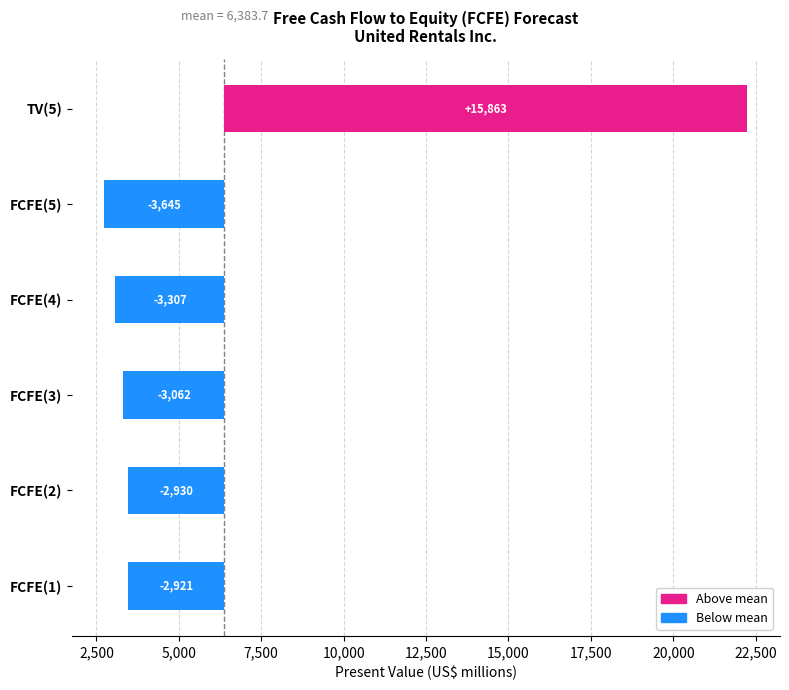

Reading left to right, what are all the values shown in this chart?

FCFE(1)=-2920.7	FCFE(2)=-2929.7	FCFE(3)=-3061.7	FCFE(4)=-3306.7	FCFE(5)=-3644.7	TV(5)=15863.3